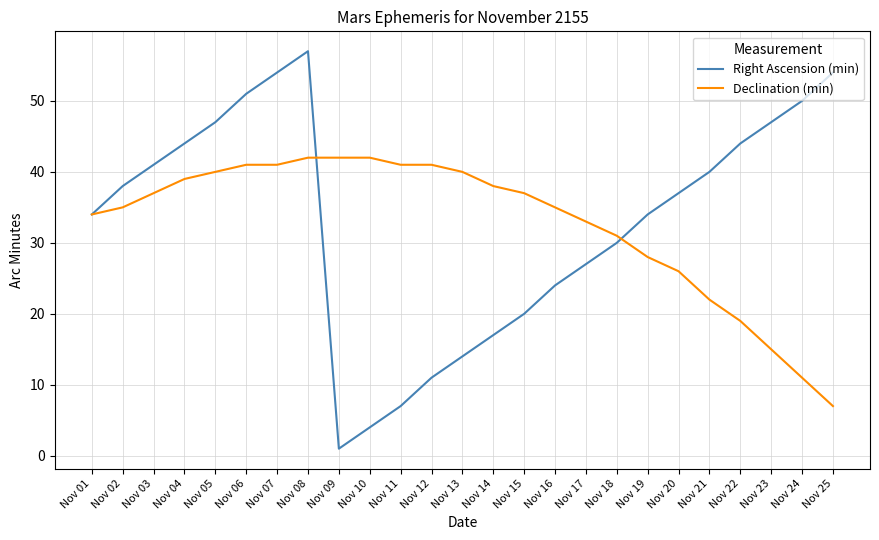

At which category is the sum across all series the highest?

Nov 08